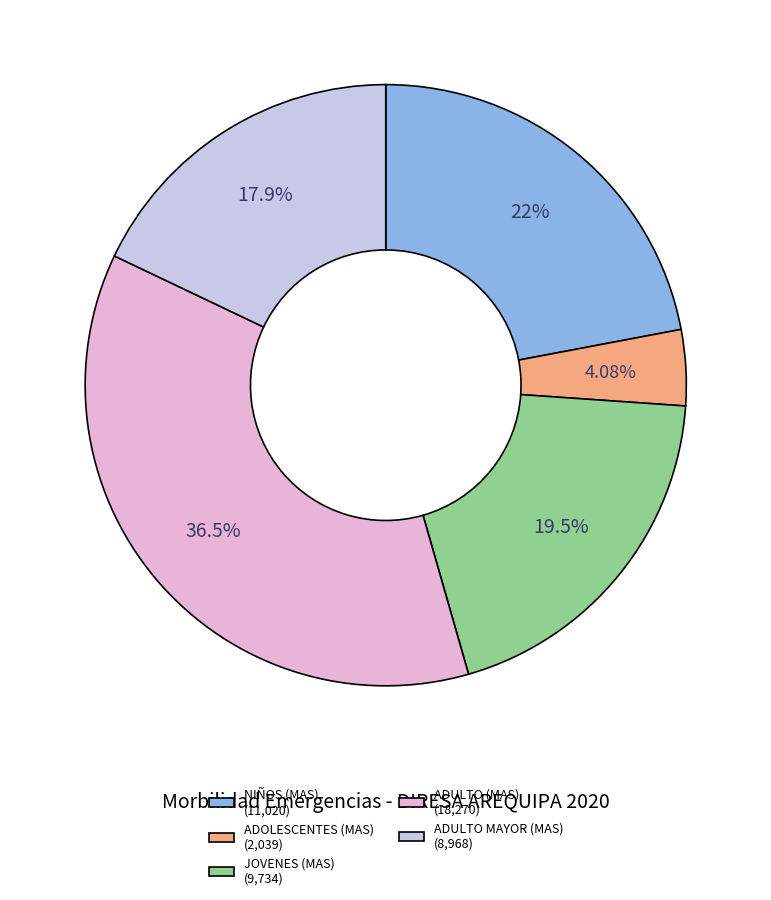

Count the number of slices in the pie.

5